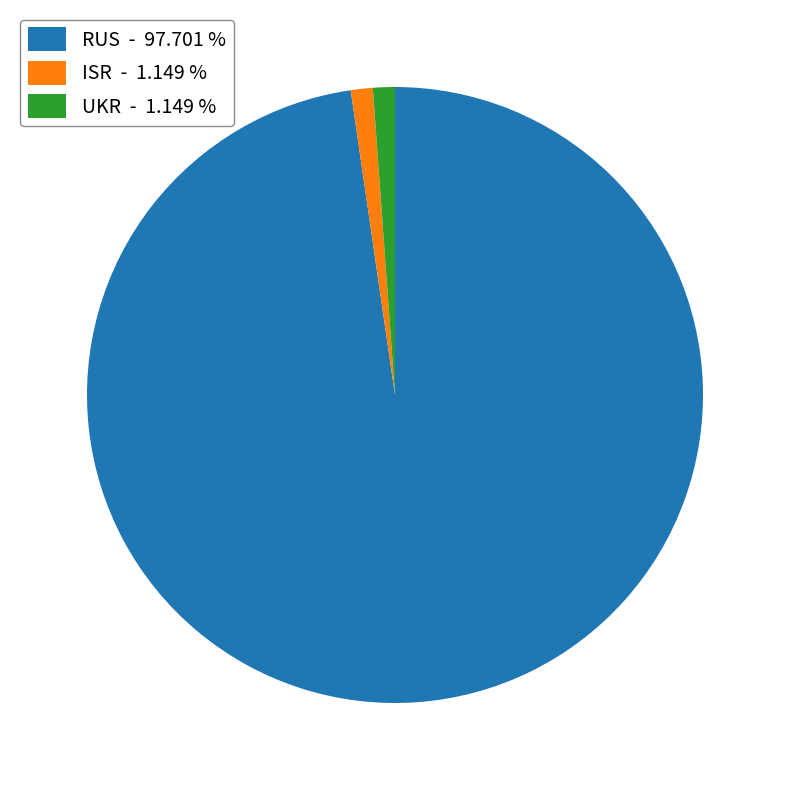

Is the sum of ISR - 1.149 % and UKR - 1.149 % greater than half?

No